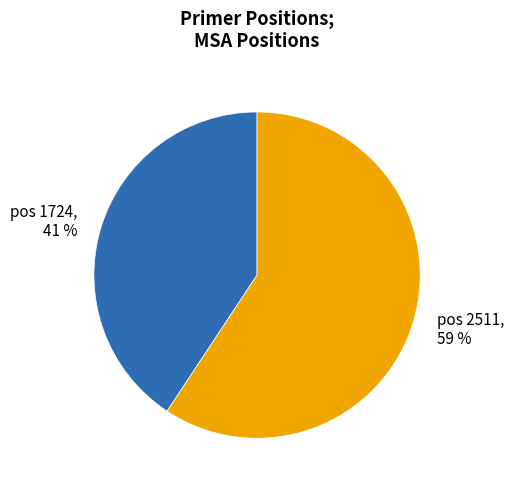

To the nearest percent, what is the average slice percentage?

50%